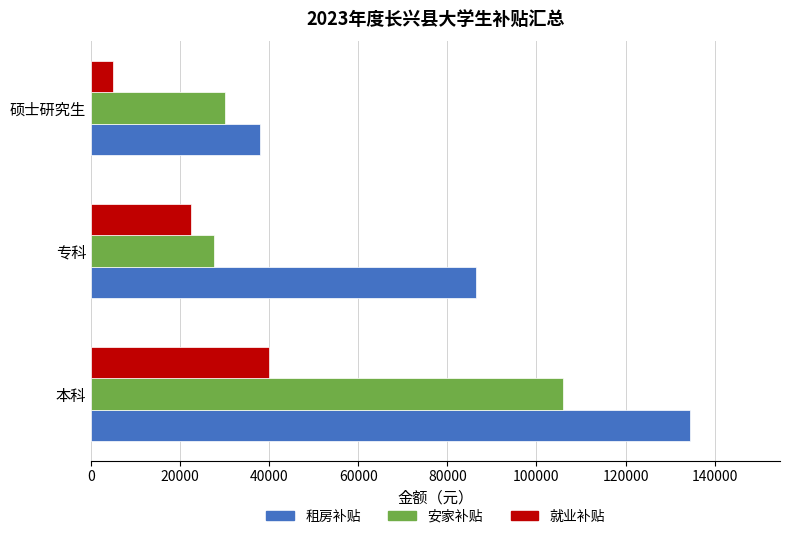

Count the number of data series in this chart.

3